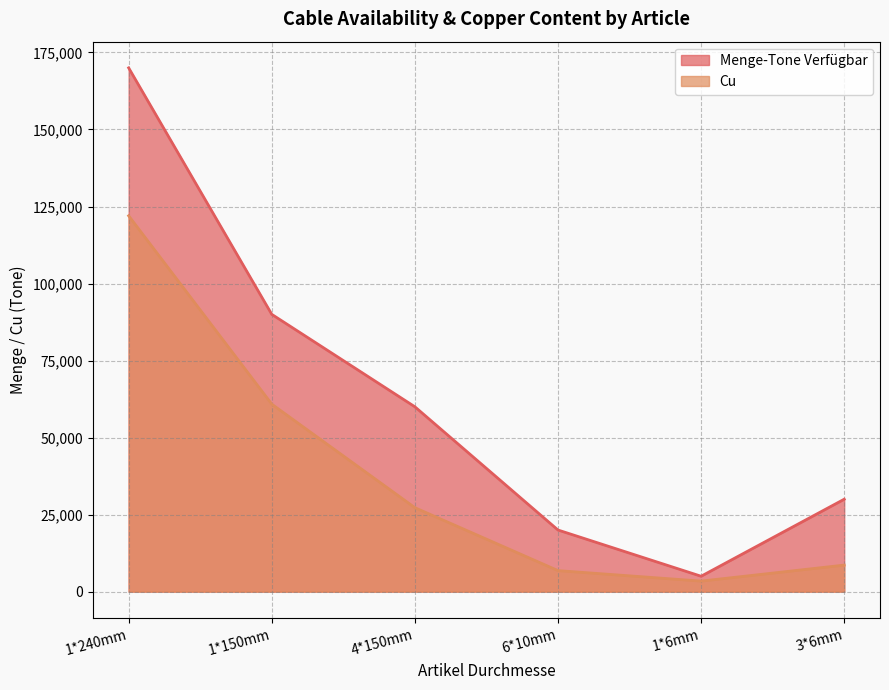

What is the maximum value for Cu?

121992.9